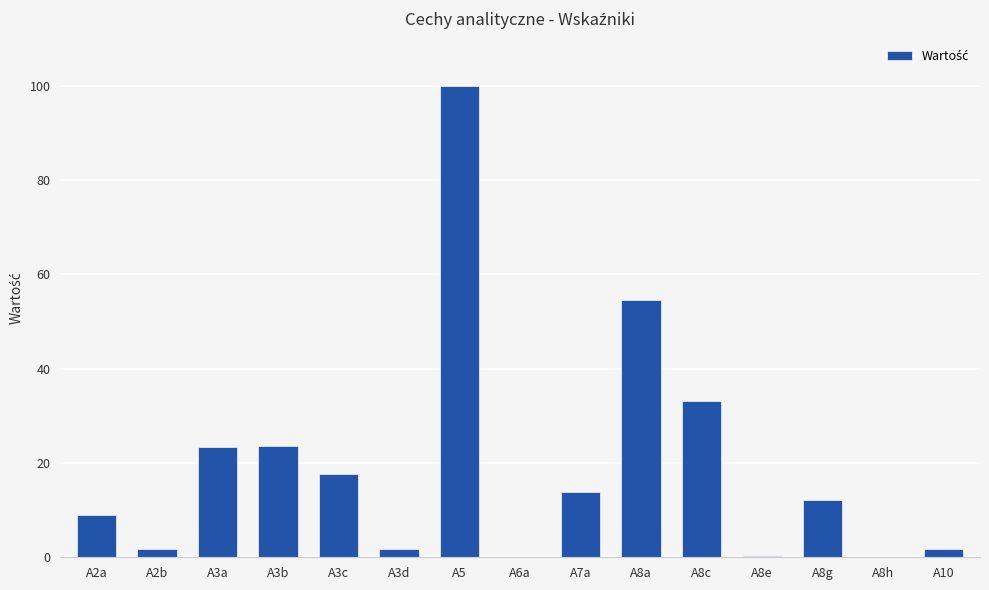

Which label corresponds to the largest value in the chart?

A5